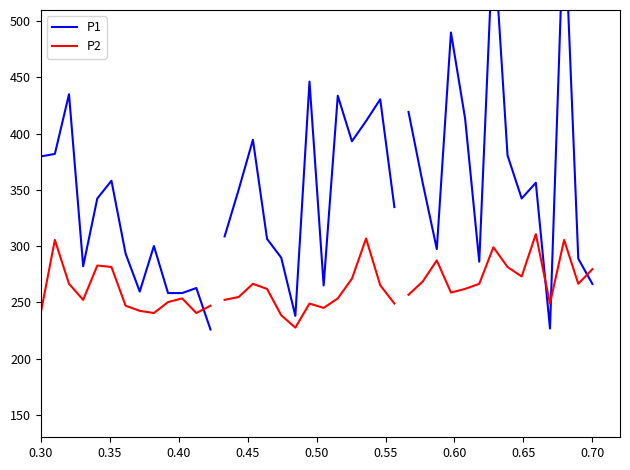

What is the difference between the second highest and second lowest values in the P2 series?

42.2